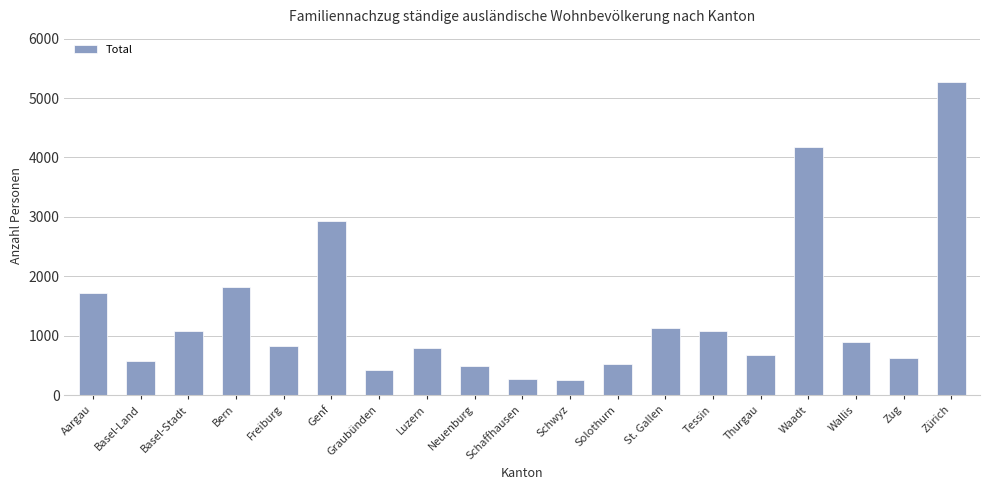

At which label does the data first exceed 826?

Aargau